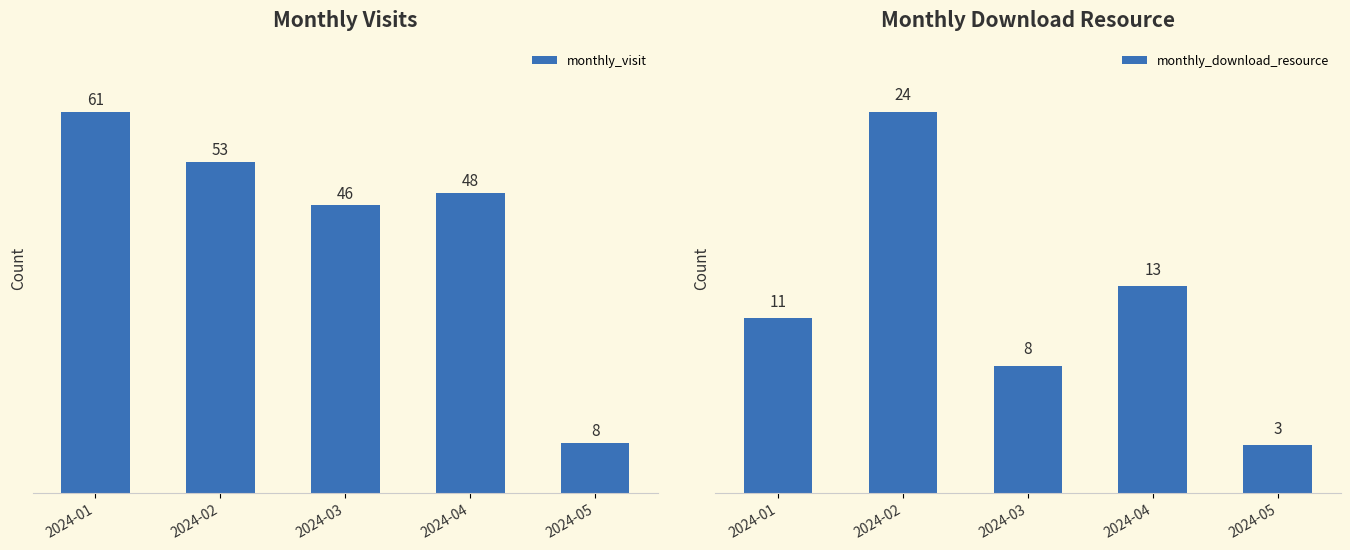

Which category has the lowest value in the monthly_download_resource series?

2024-05